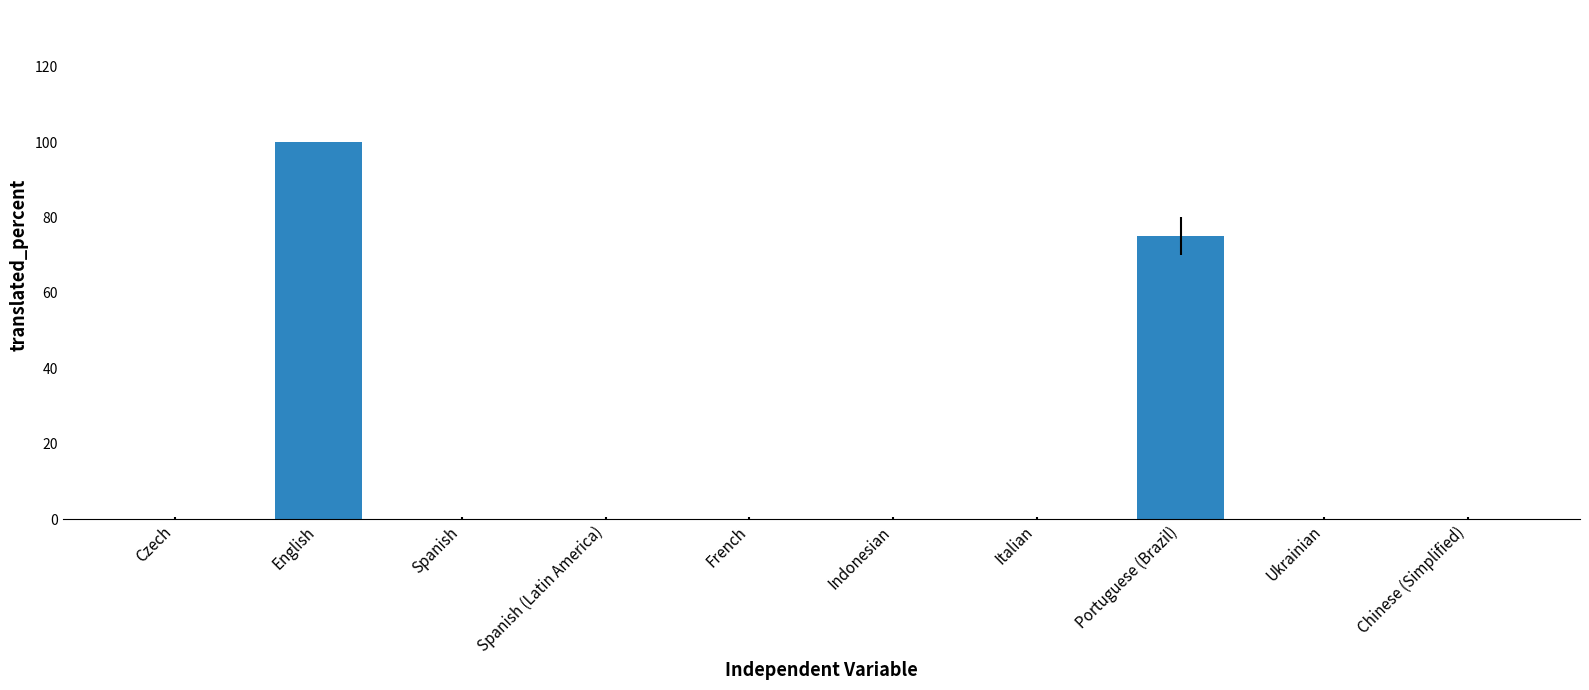

The value at English is 100. True or false?

True